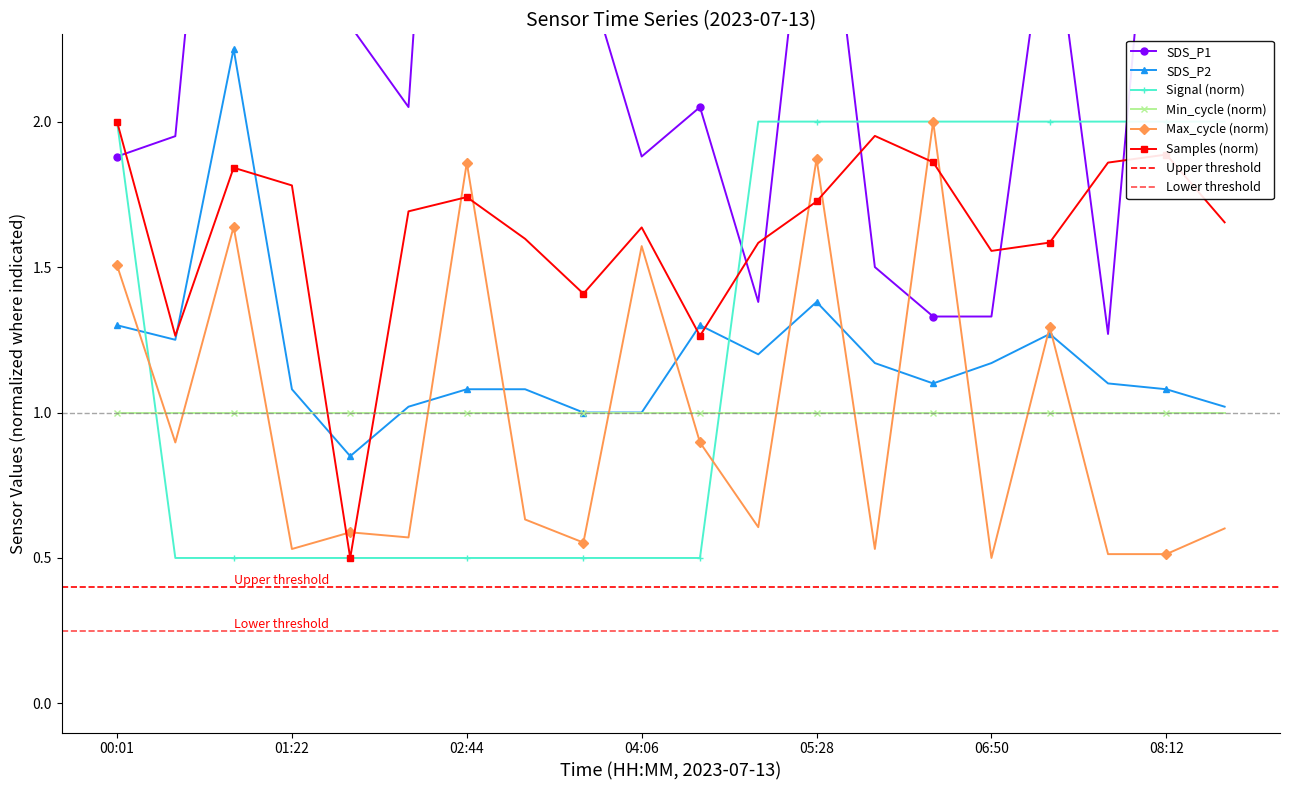

At which label does Max_cycle_norm reach its peak?

06:23